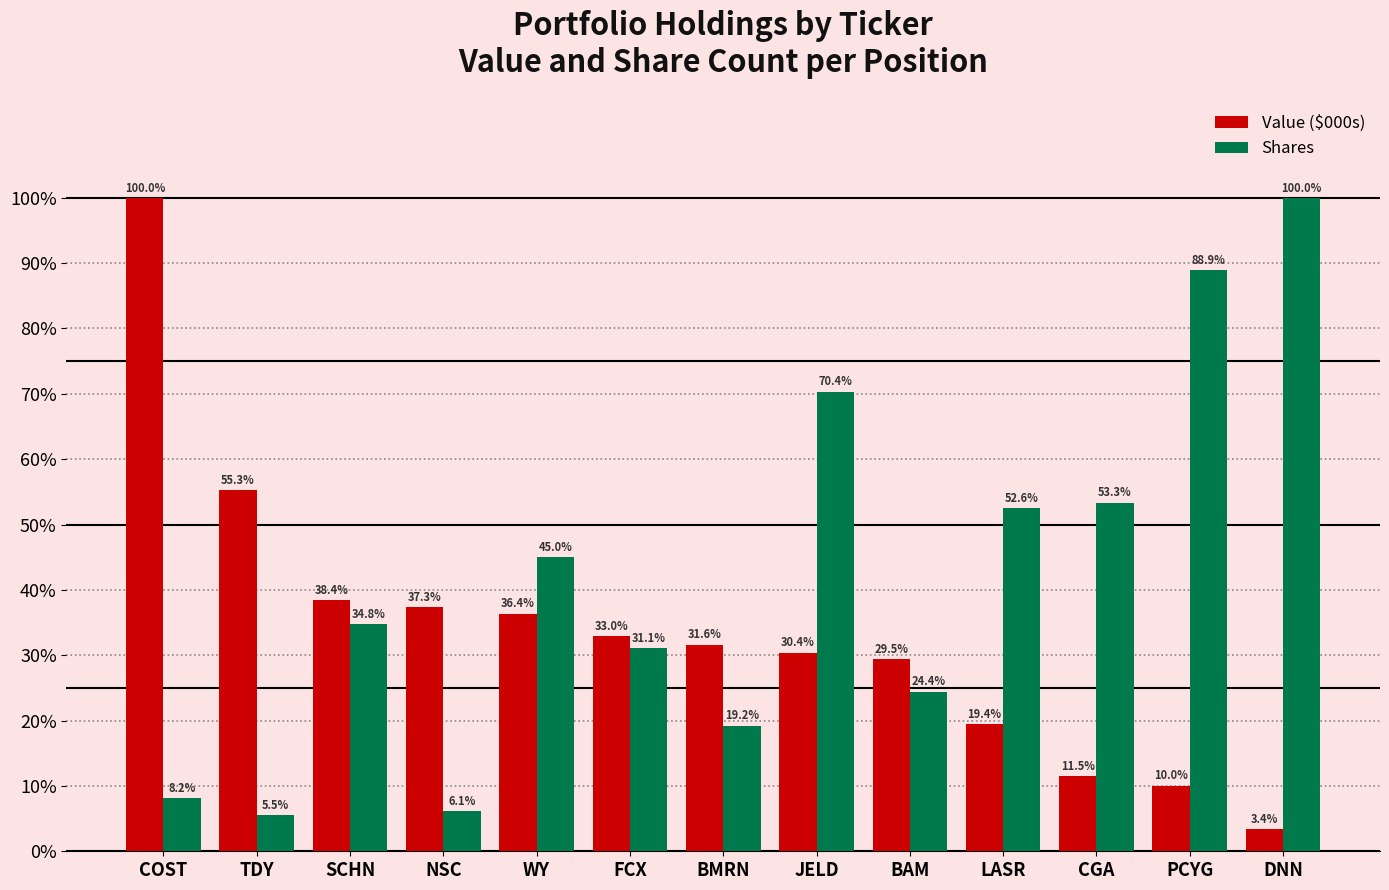

What is the label of the 2nd bar from the left?

TDY